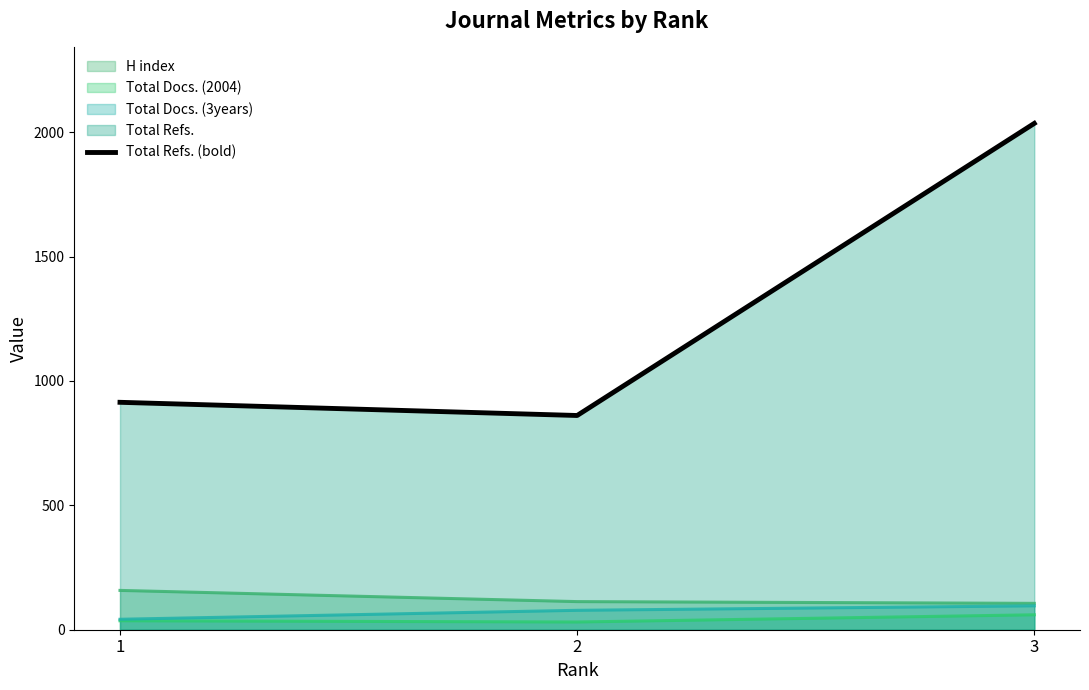

Approximately how many times larger is the value at 2 compared to 1?

0.9